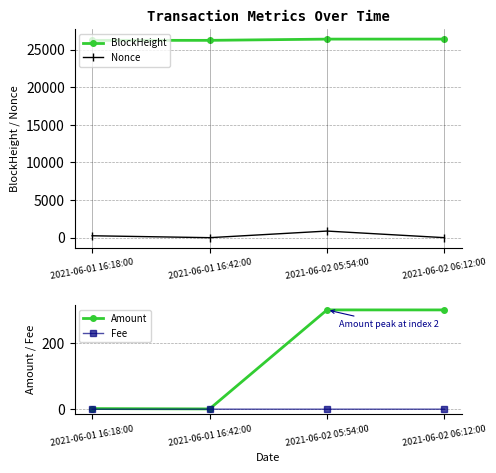

Is it true that BlockHeight equals 34813.4 at 2021-06-01 16:42:00?

False